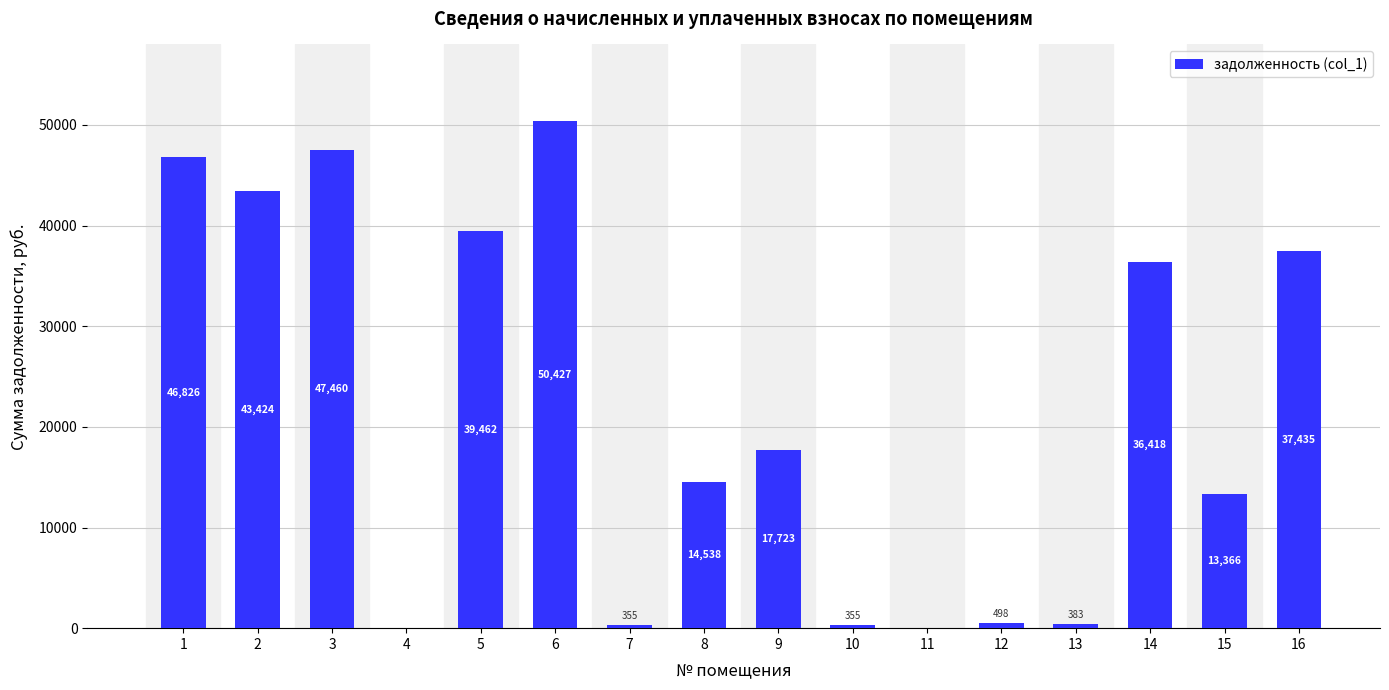

What value does the data have at 14?

36417.6